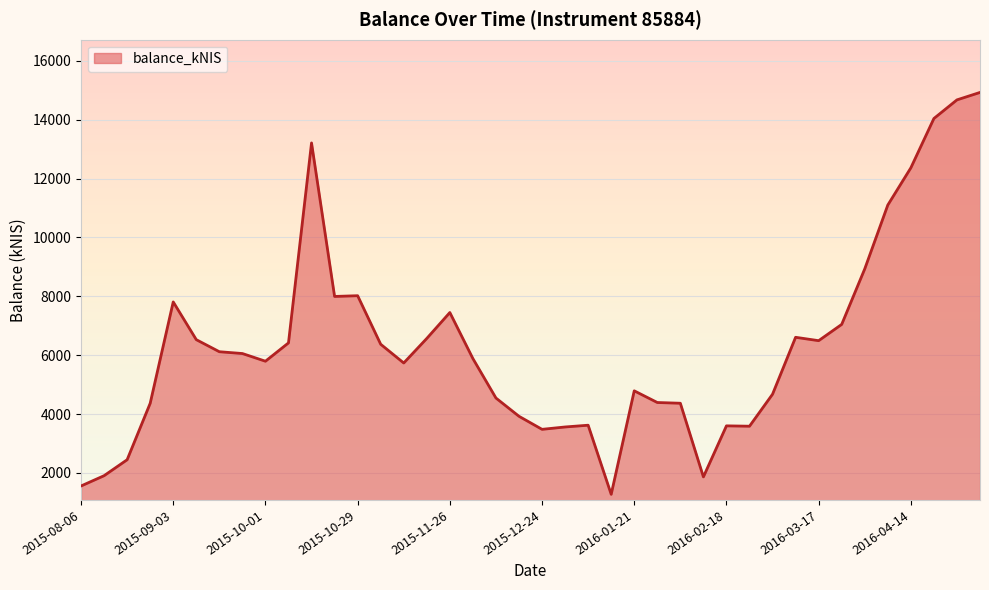

What is the difference between the maximum and minimum values?

13653.8